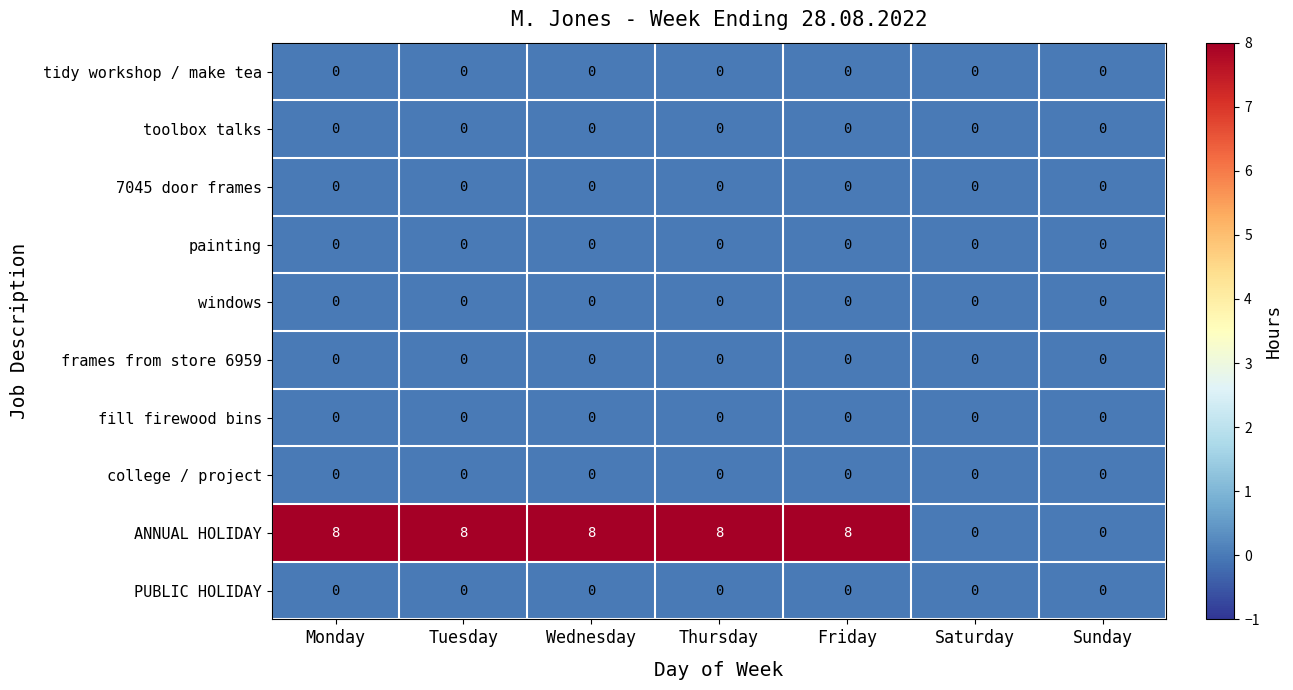

Which series has the largest range (max minus min)?

ANNUAL HOLIDAY